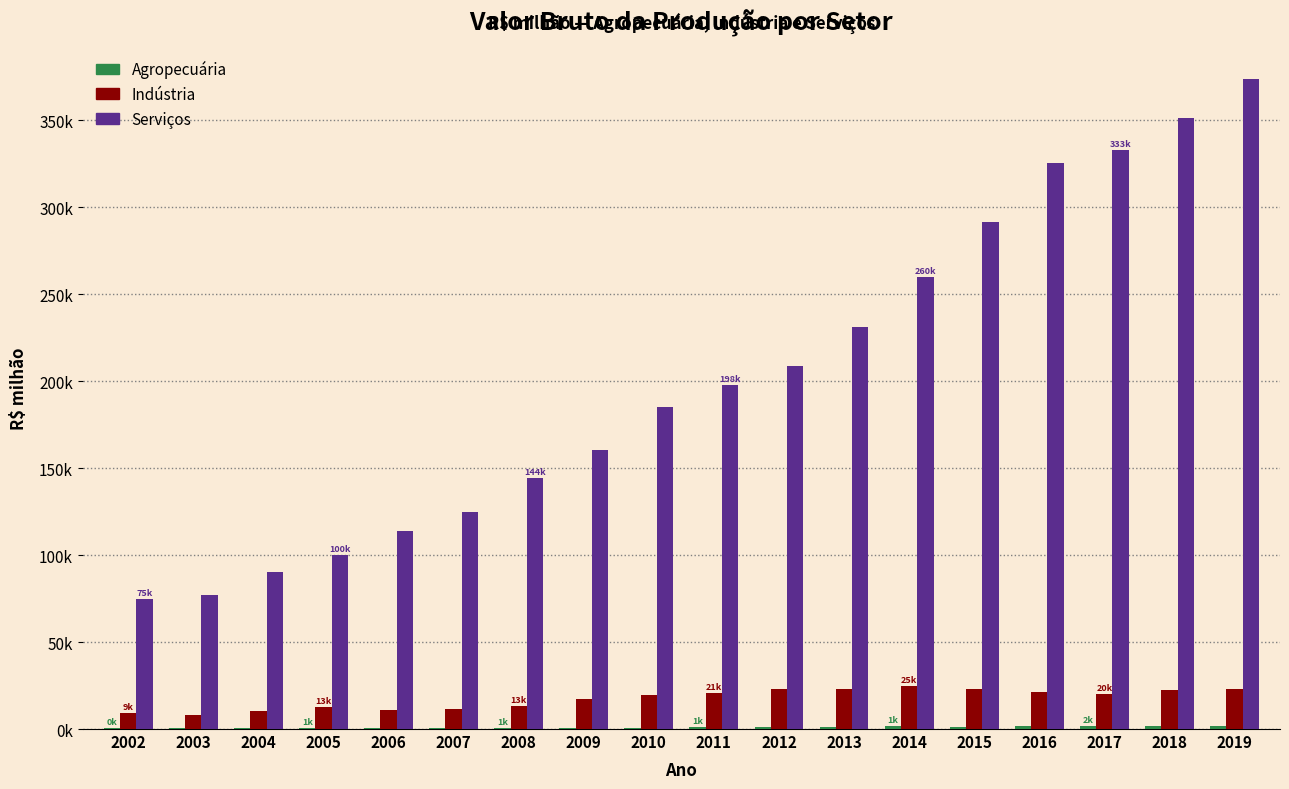

Are the bars grouped side by side (vs. stacked)?

Yes